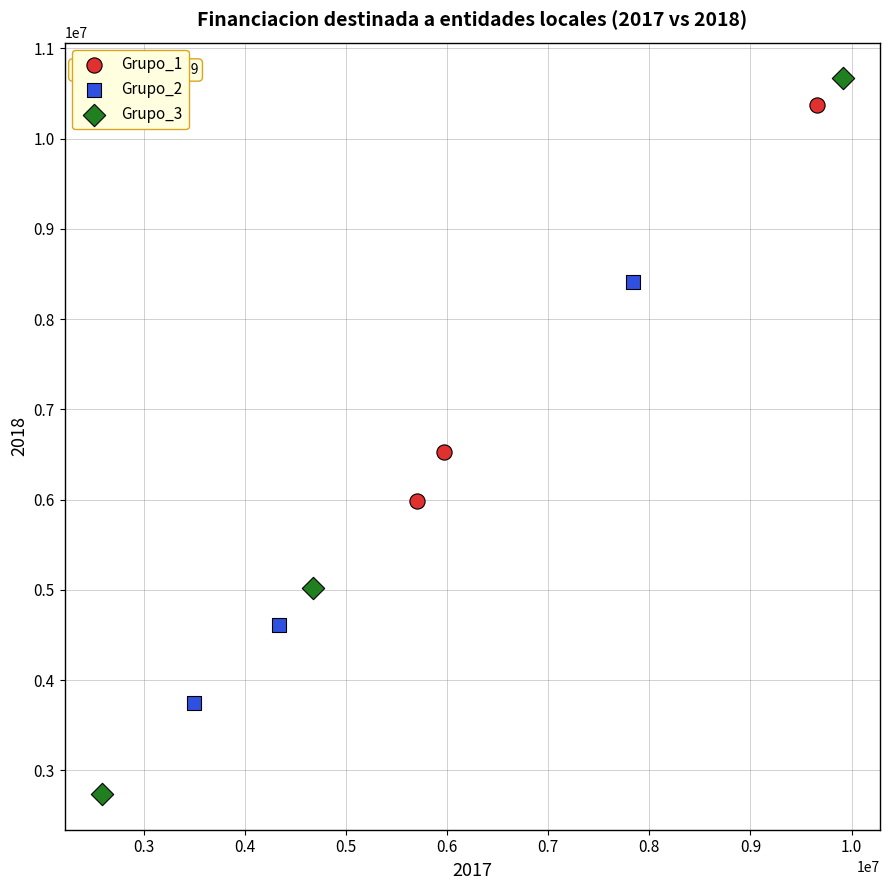

Which series contains the lowest Y value?

Grupo_3